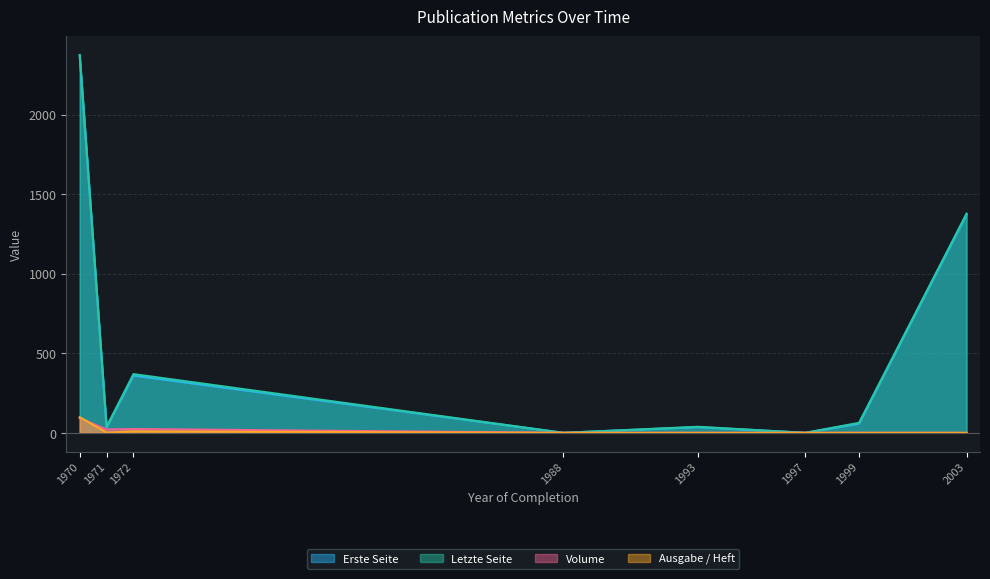

The Ausgabe / Heft series shows 46 at 1988. True or false?

False